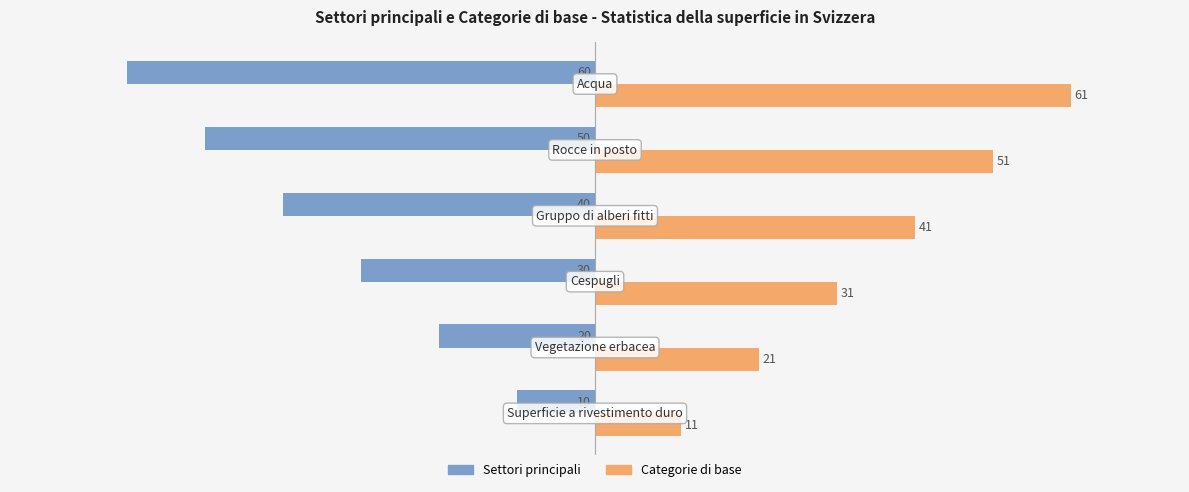

What is the difference between the second highest and second lowest values in the Settori principali series?

30